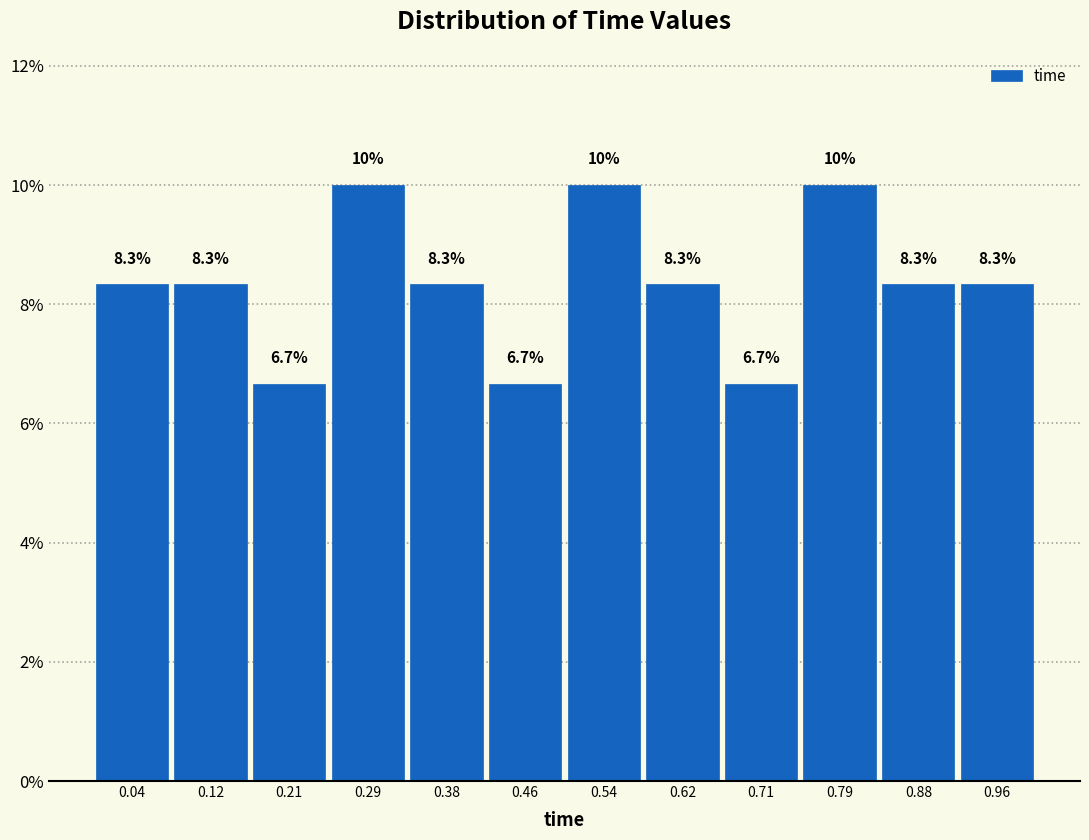

What is the height of the bar covering 0.75 to 0.83 on the x-axis? The bar edges are not printed on the chart, so give them approximately, as read against the axis.

10.0